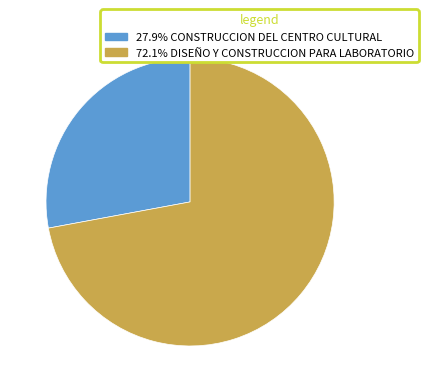

How many segments does this pie chart have?

2